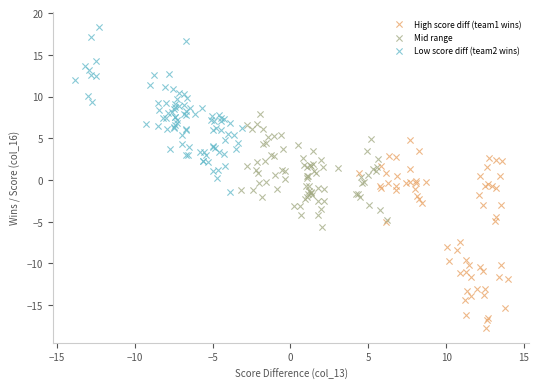

Which series contains the highest Y value?

Low score diff (team2 wins)